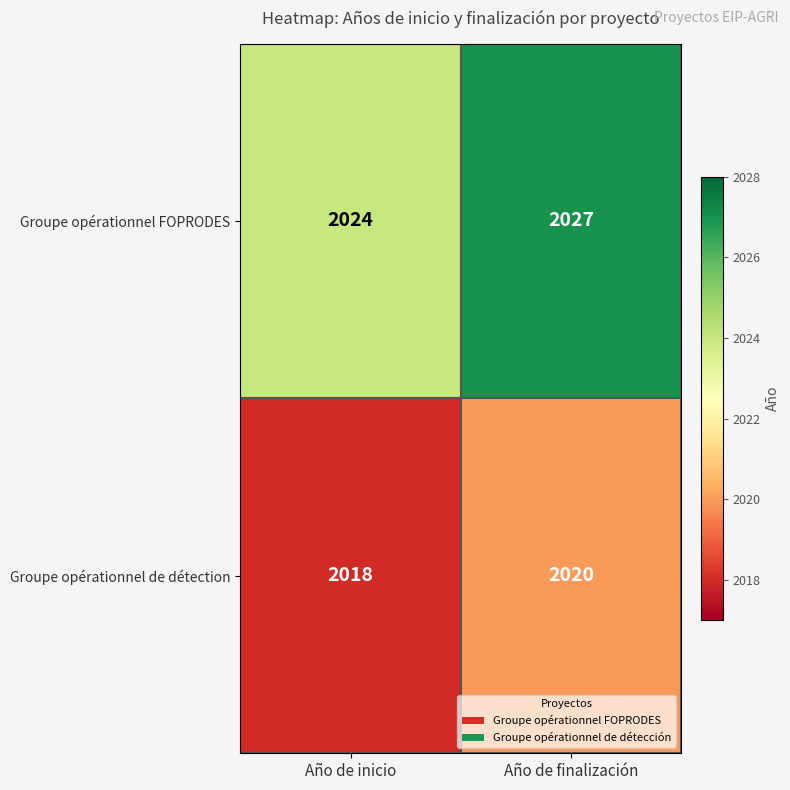

Rank the series at Año de finalización from highest to lowest value.

Groupe opérationnel FOPRODES, Groupe opérationnel de détection